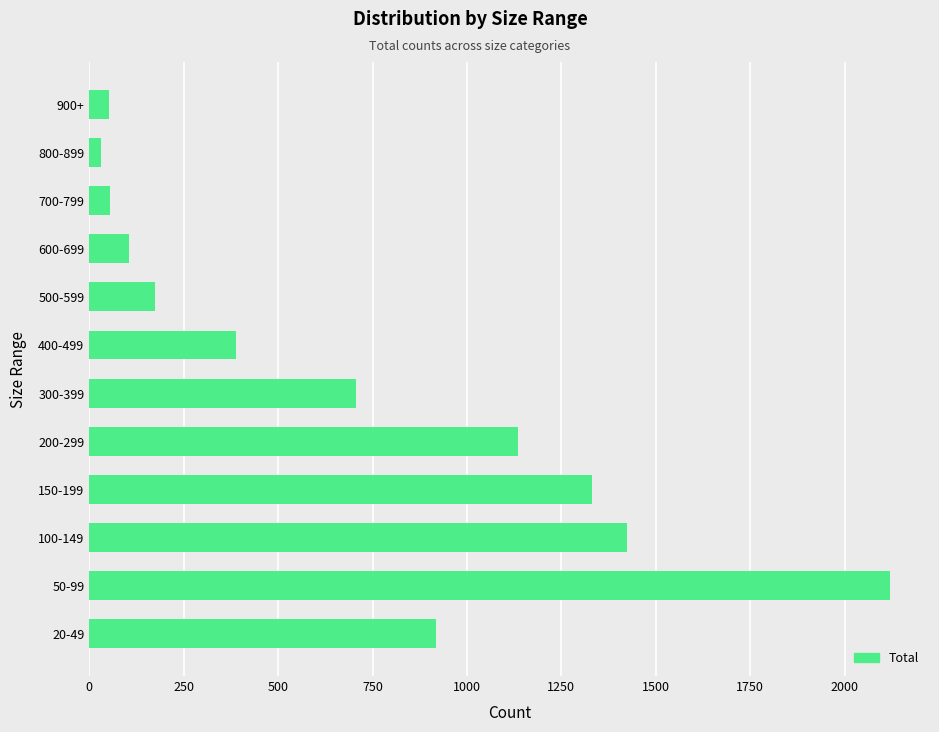

True or false: the data shows 443 at 150-199.

False